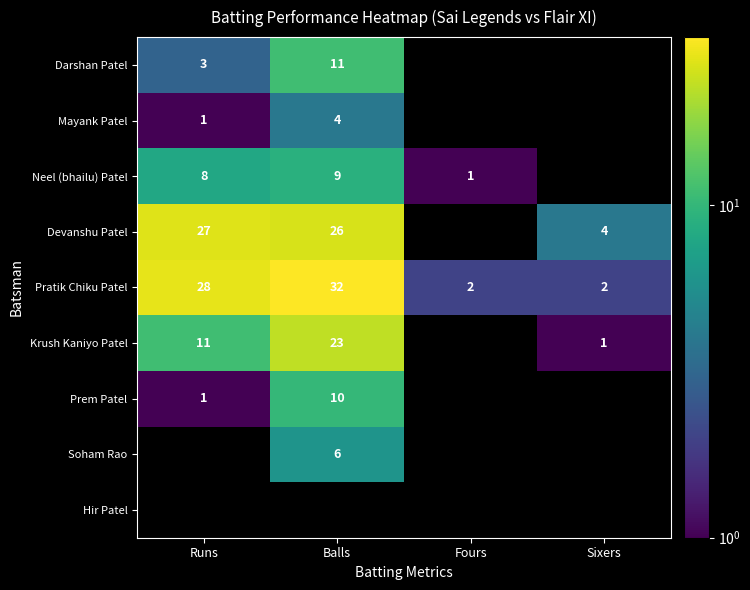

True or false: Neel (bhailu) Patel has a value of 14.5 at Balls.

False